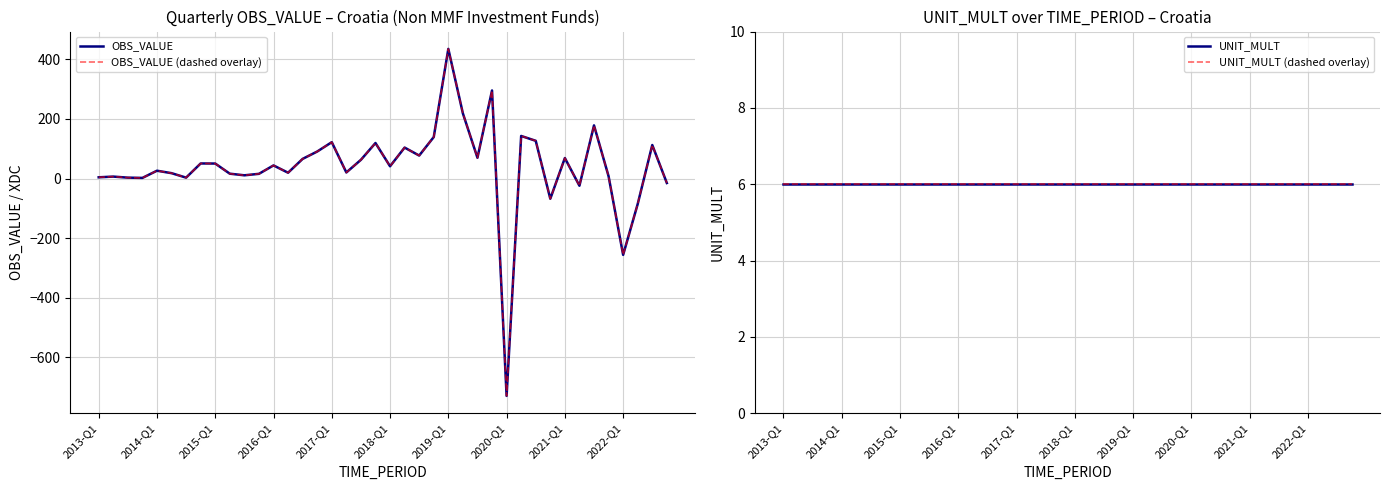

What is the difference between the maximum and second lowest values in the OBS_VALUE series?

691.3